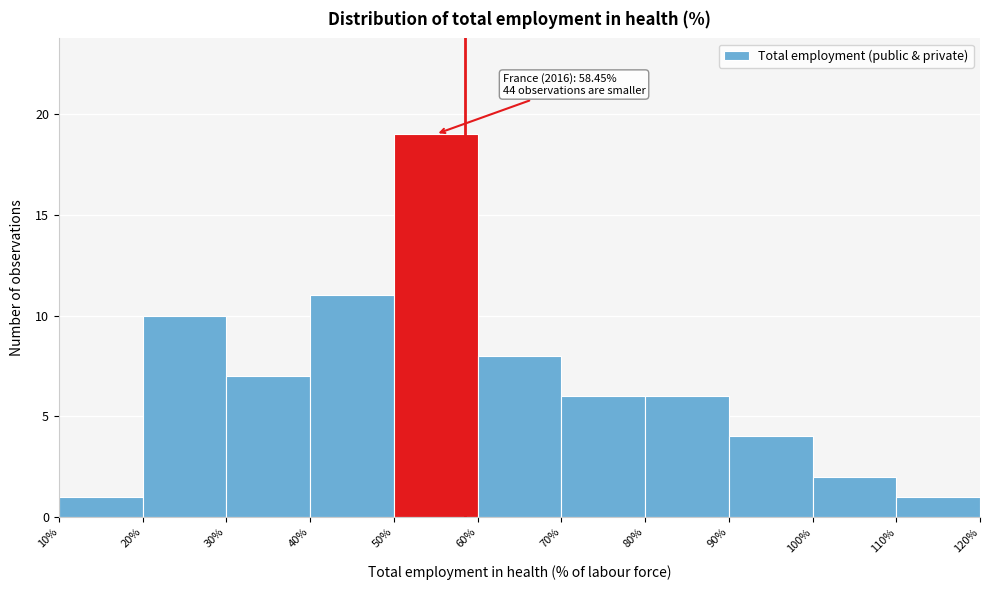

Which range on the x-axis has the tallest bar?

50% to 60%